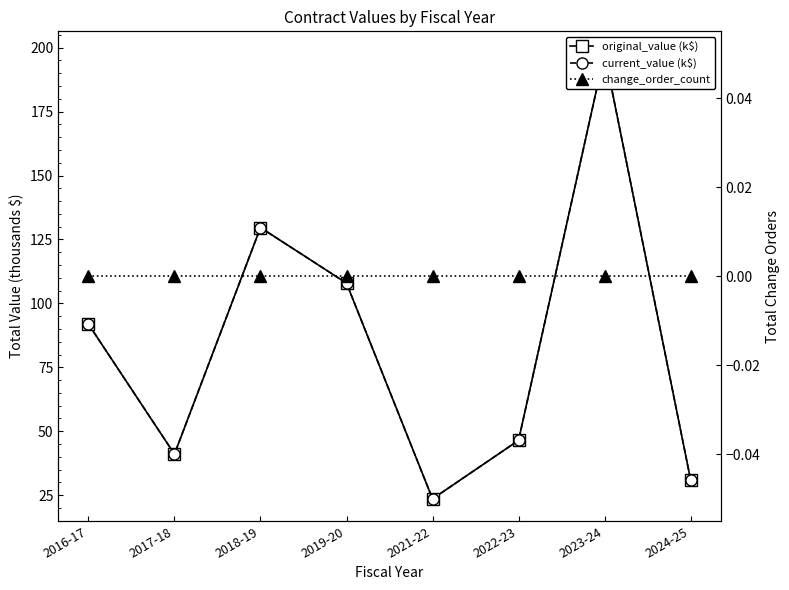

What are all the series names shown in the legend?

original_value (k$), current_value (k$), change_order_count